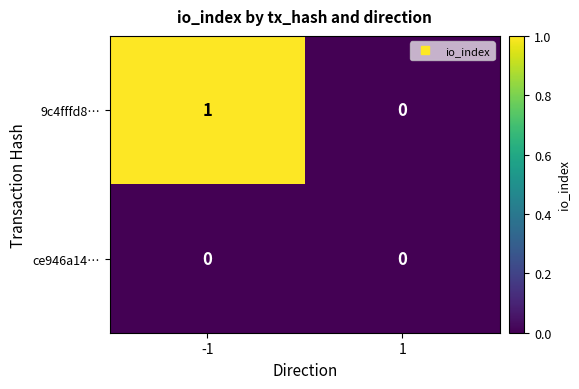

Is it true that 9c4fffd8… equals 0 at -1?

False